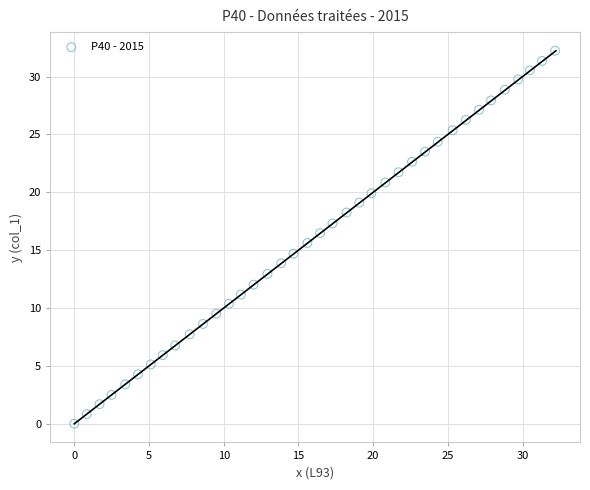

What is the range of Y values (max minus min)?

32.2